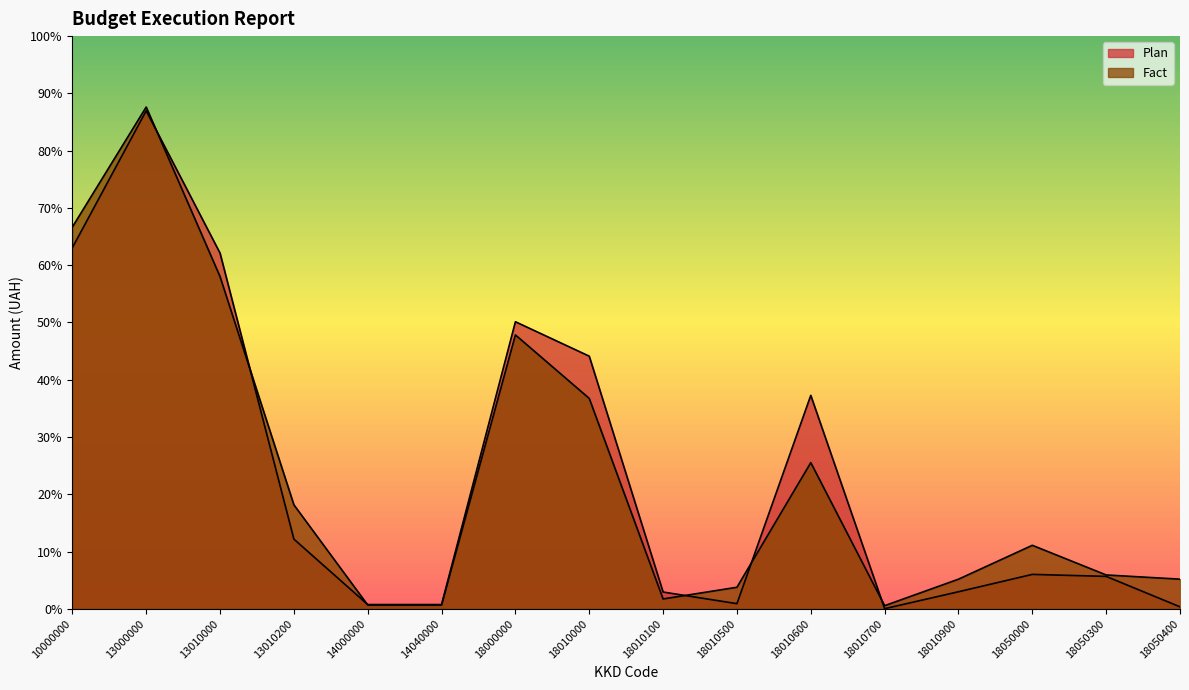

Is the value of Plan at 18010900 greater than the value of Fact at 13000000?

No